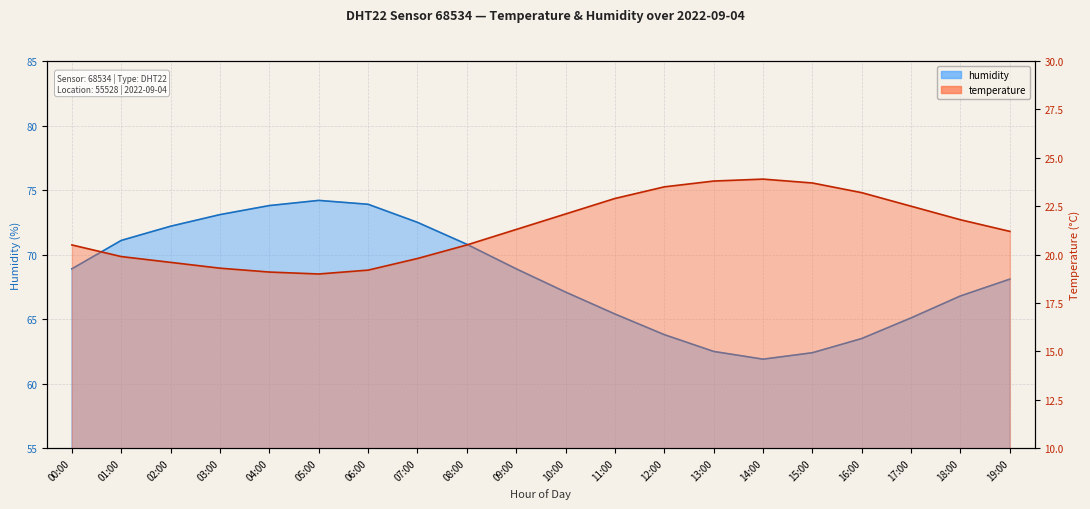

Is the value of humidity at 17:00 greater than the value of temperature at 03:00?

Yes